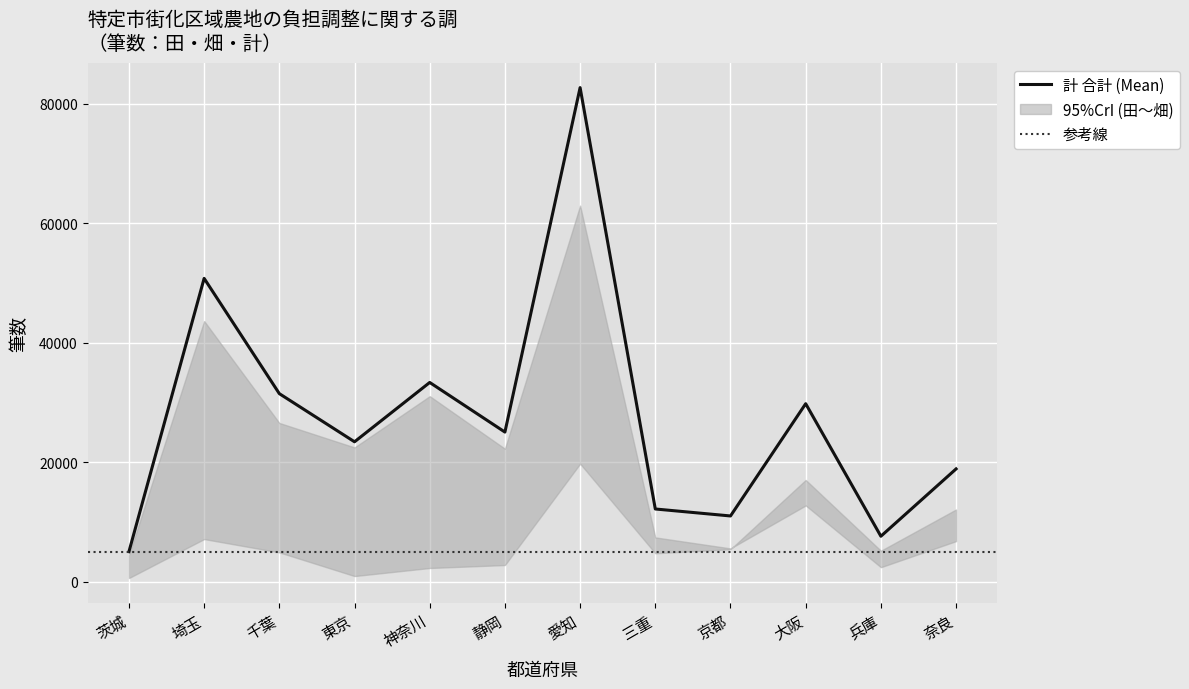

At which category is the sum across all series the highest?

愛知